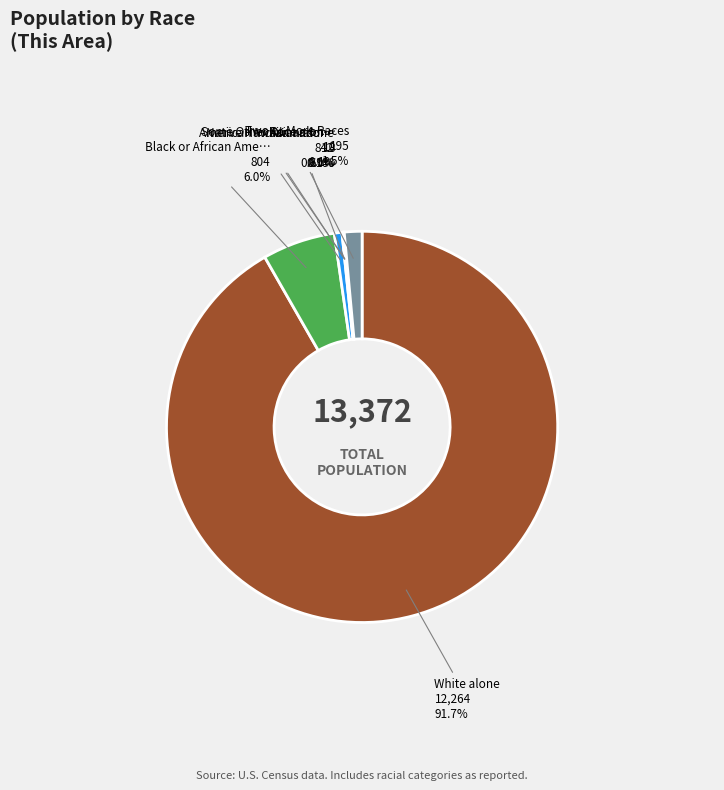

To the nearest percent, what is the difference between the largest and smallest slice percentages?

92%